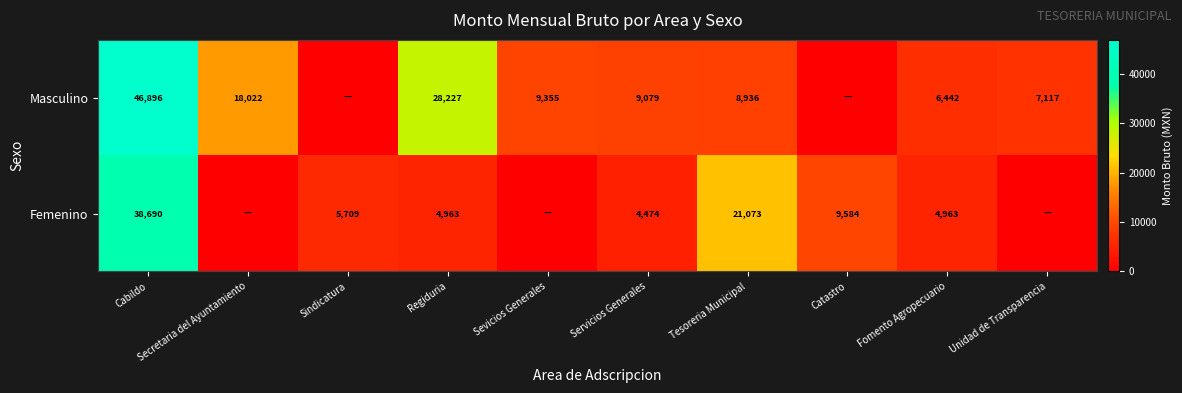

At Regiduria, list the series in order from largest to smallest.

Masculino, Femenino